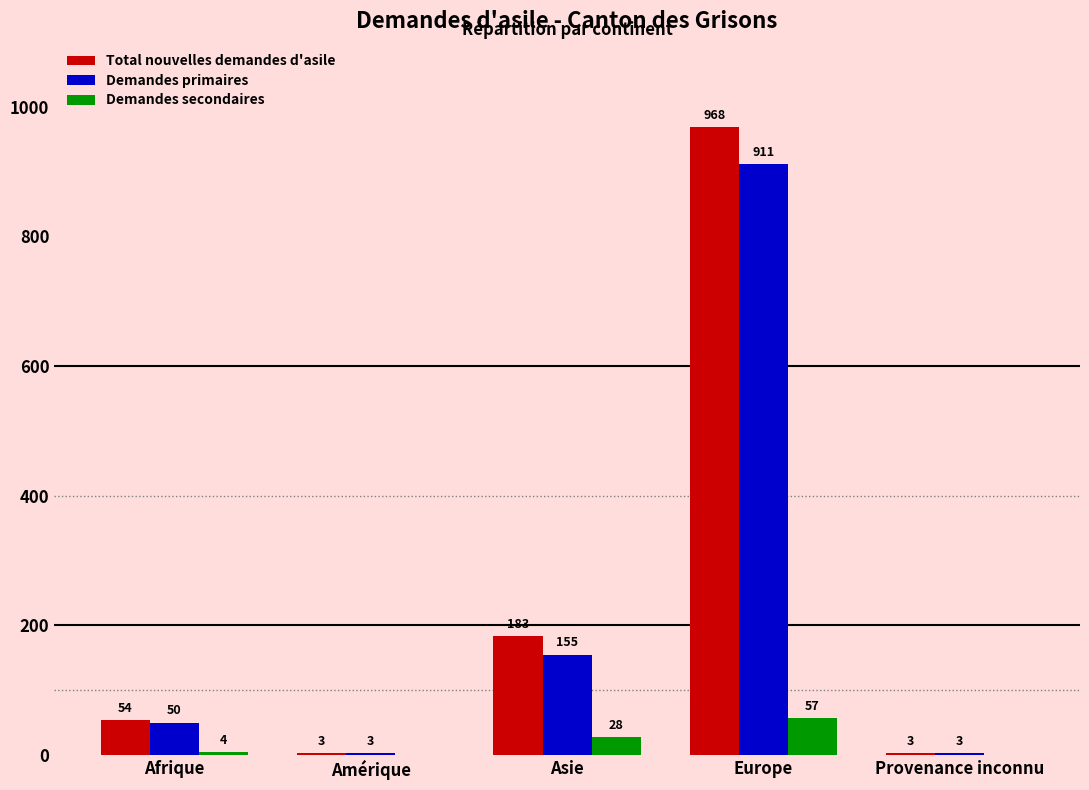

At which category does the chart reach its peak across all series?

Europe